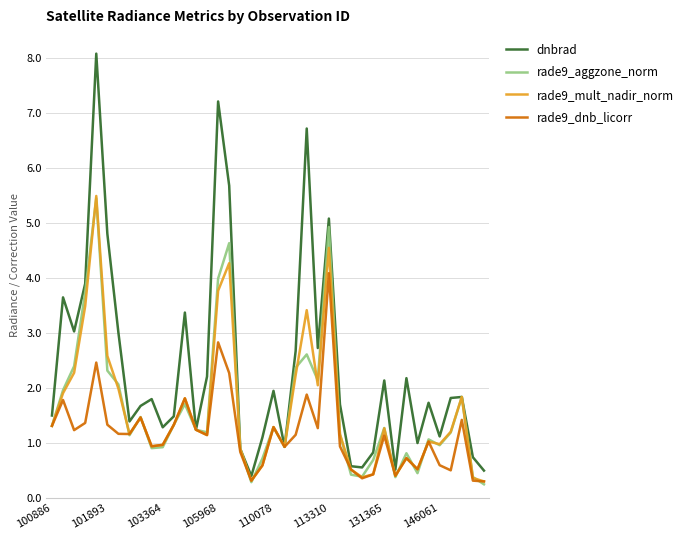

Which series has the largest total across all categories?

dnbrad